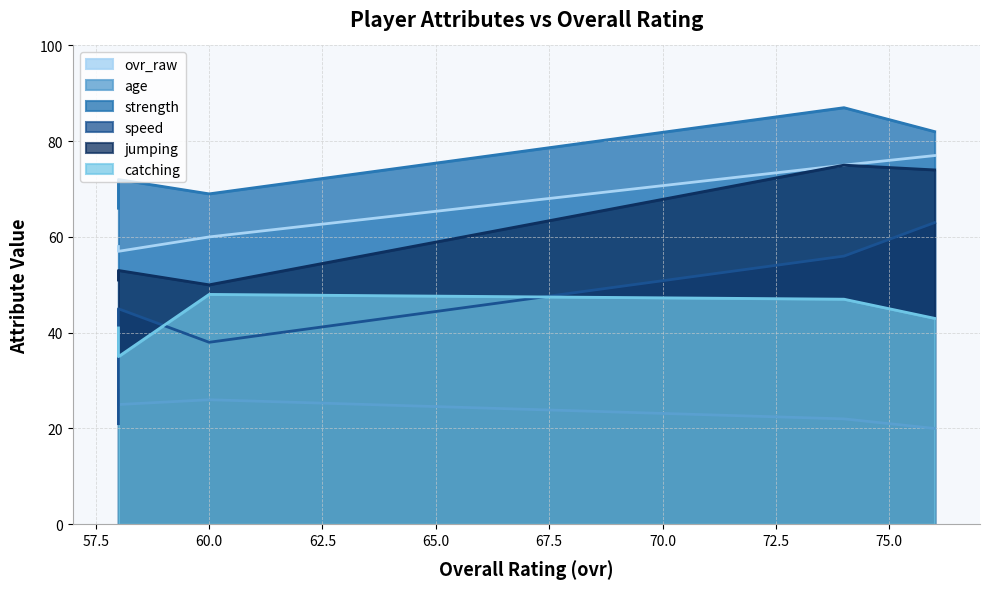

What is the highest value of the catching series?

48